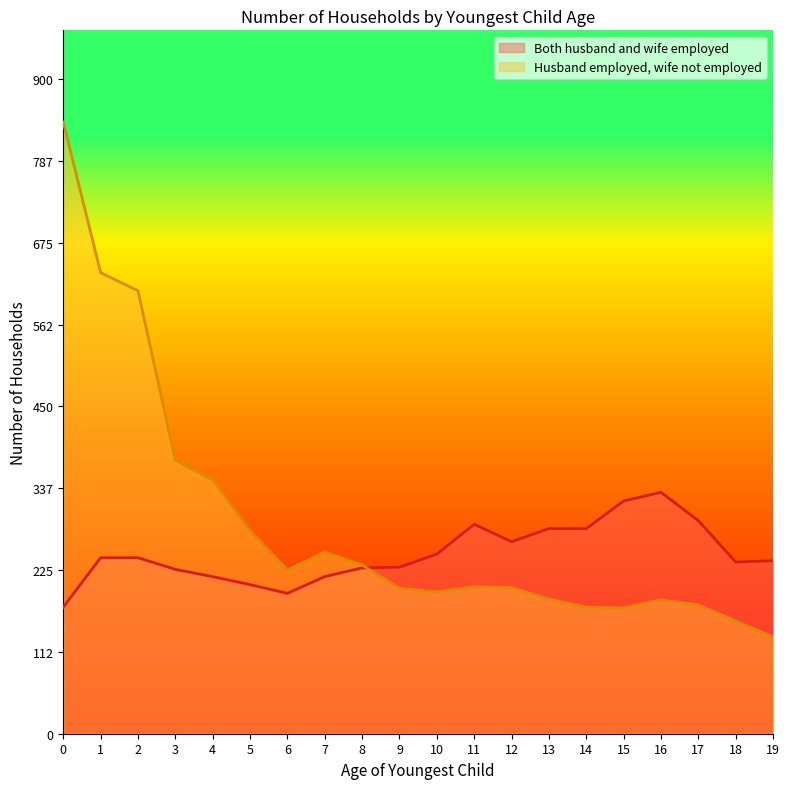

What is the value of the Both husband and wife employed point at the 18th from the left?

293